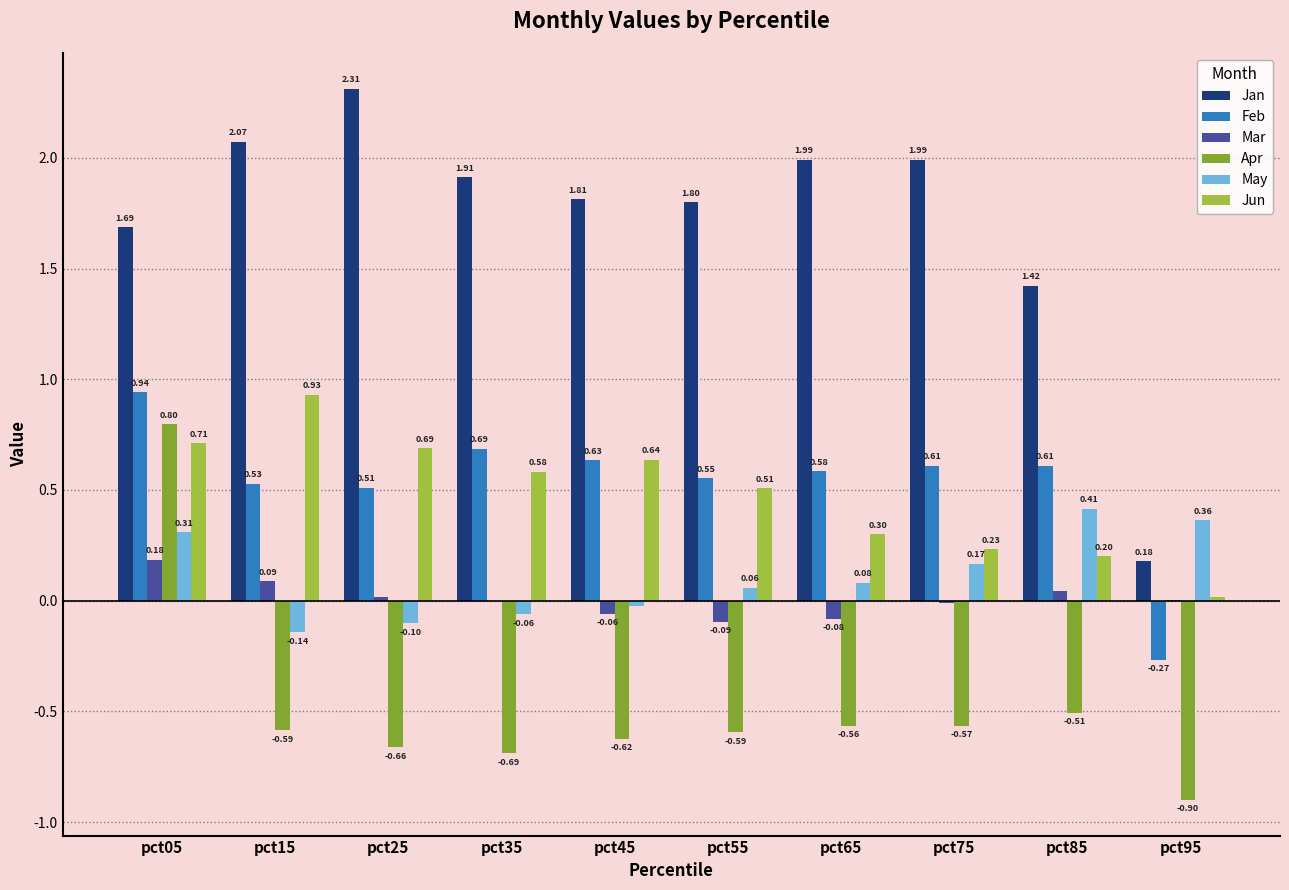

Which series changed the most between pct45 and pct65?

Jun